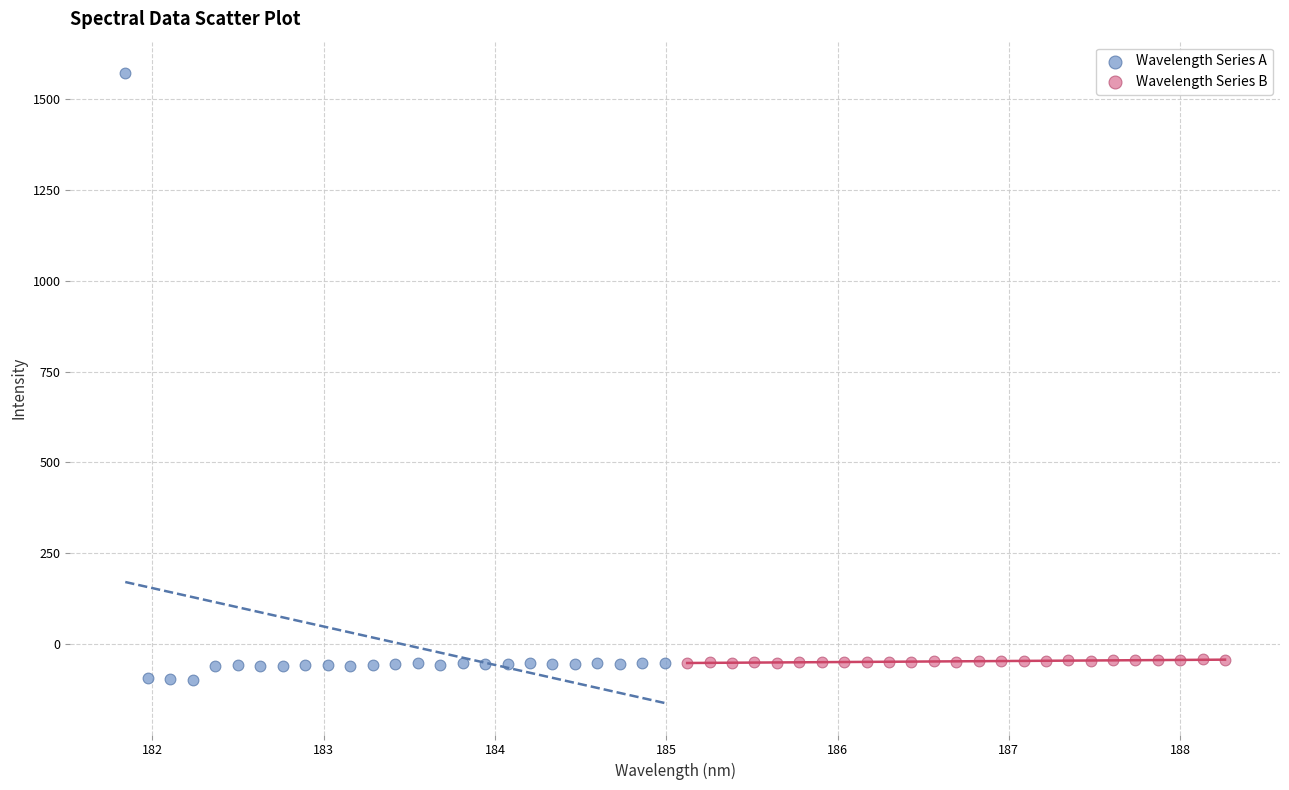

Which series contains the lowest Y value?

Wavelength Series A